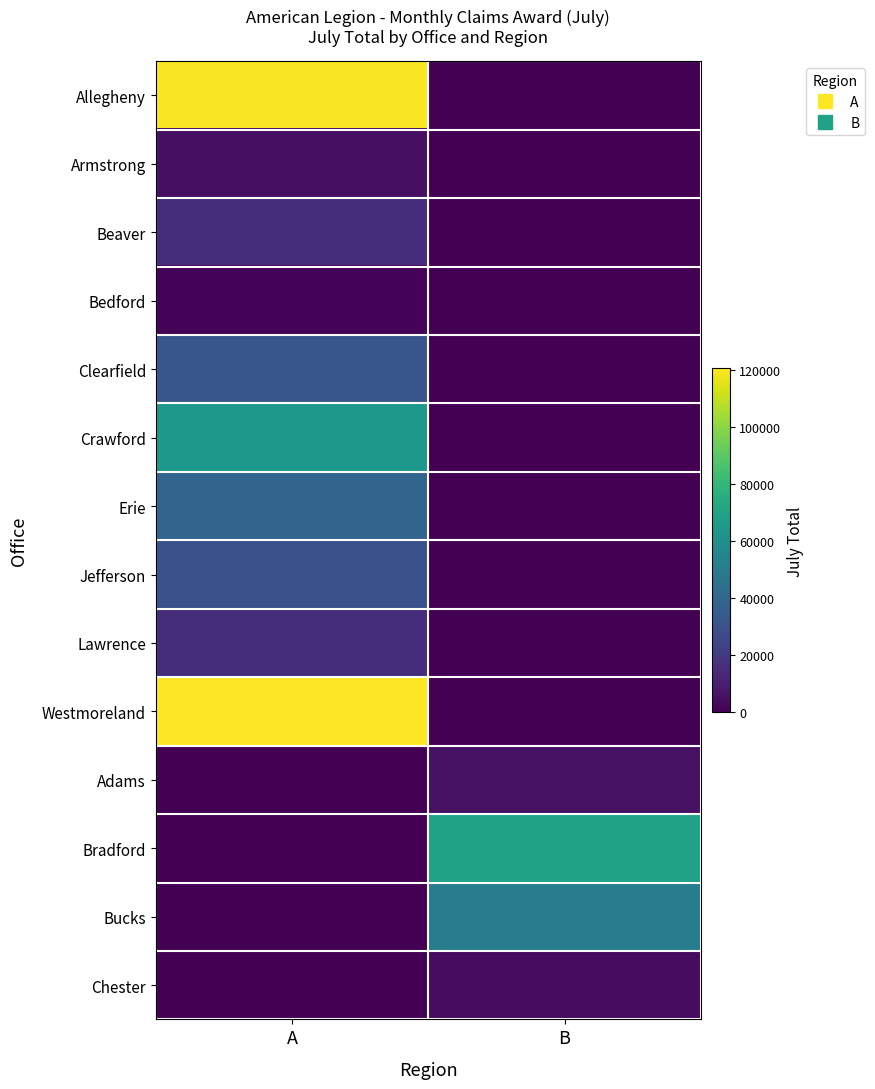

Which has a higher value, A or B?

A